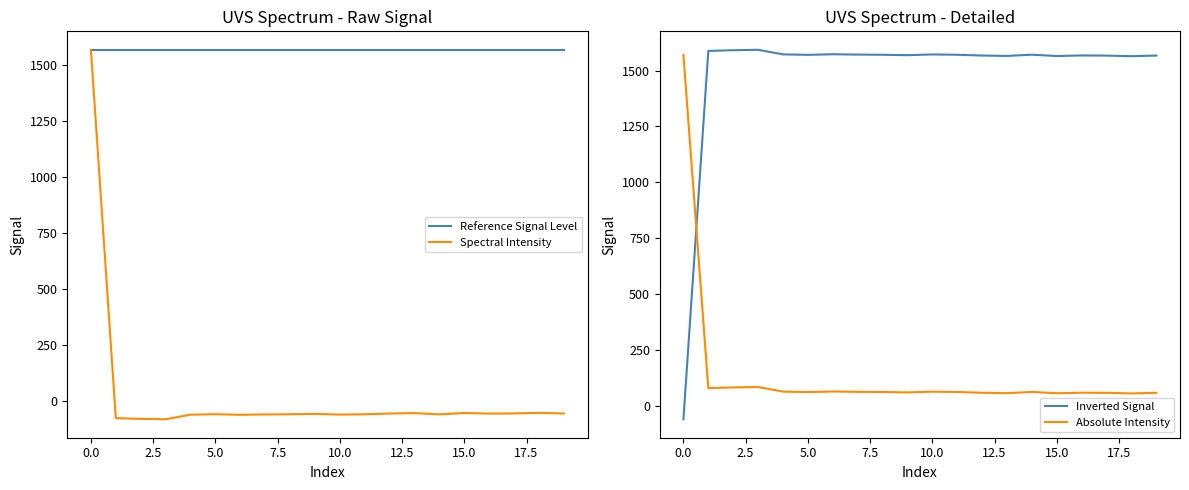

What is the value of the Reference Signal Level point at the 1st from the left?

1569.3